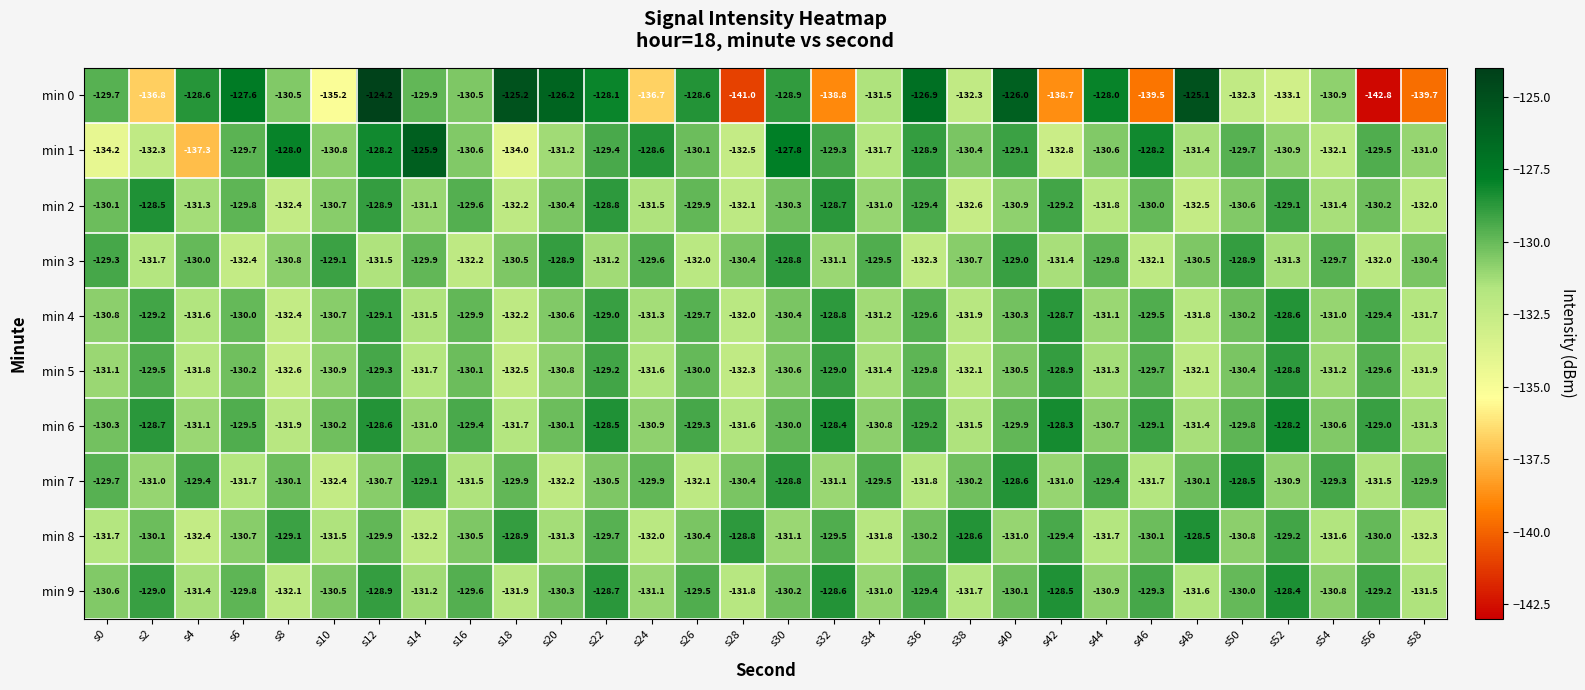

Is the value of min 3 at s38 greater than the value of min 4 at s58?

Yes